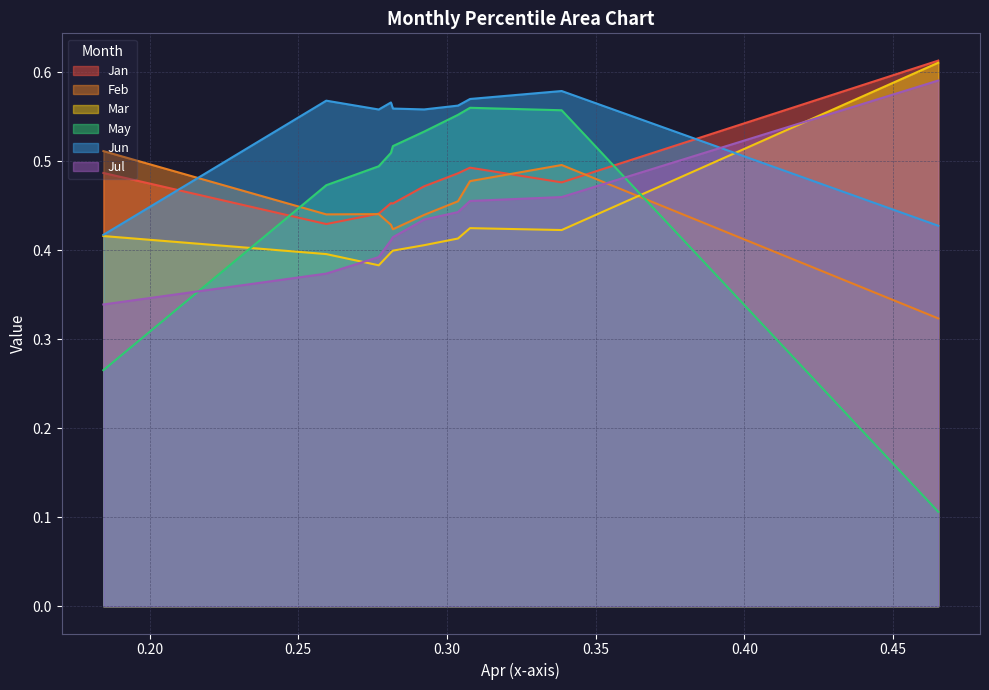

Is the value of Jun at pct65 greater than the value of Jan at pct25?

Yes